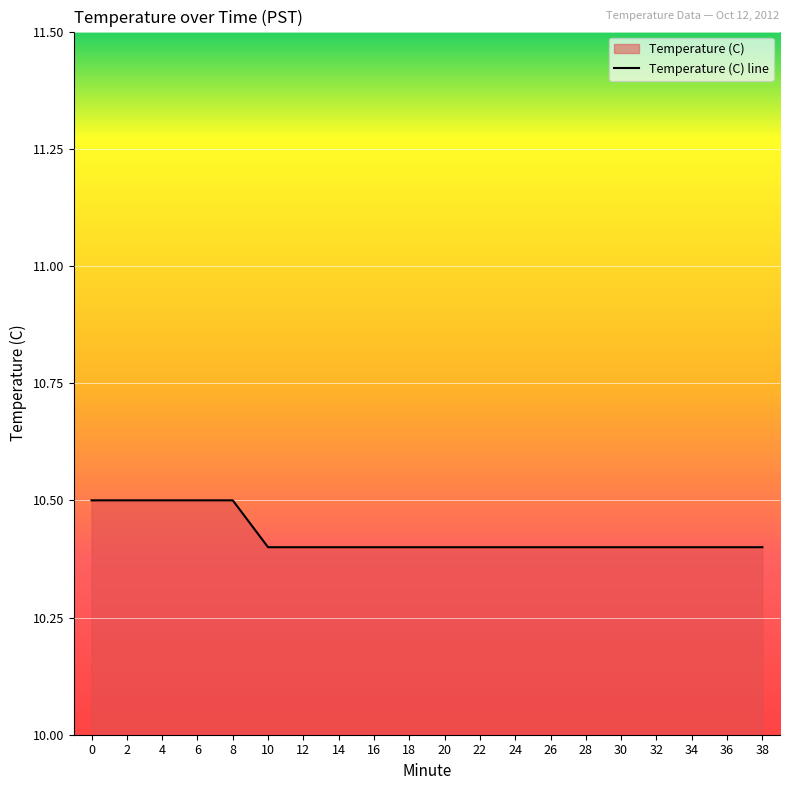

What is the sum of the values at 34 and 32?

20.8